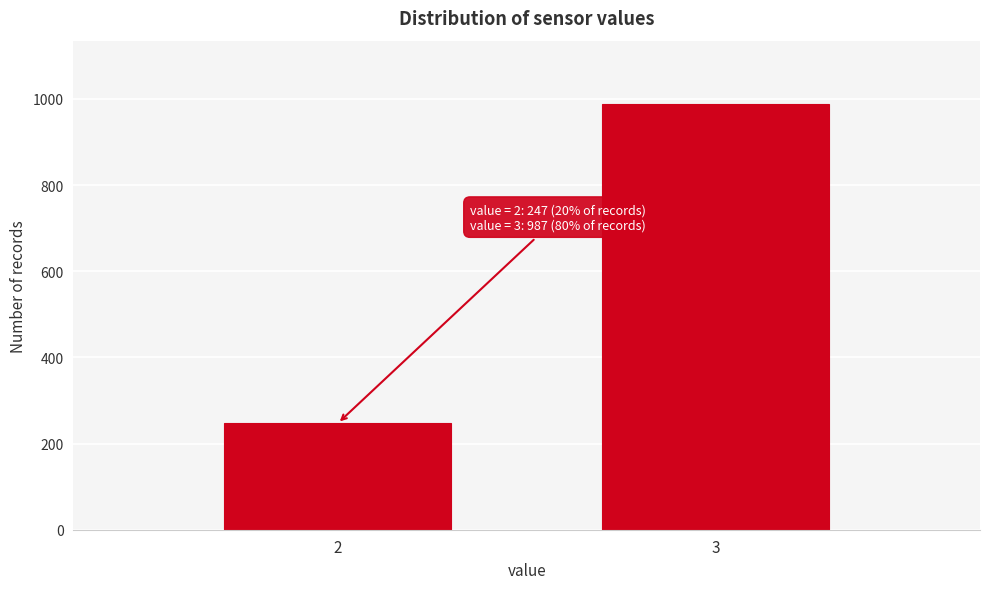

Reading left to right, what are all the values shown in this chart?

2=247	3=987